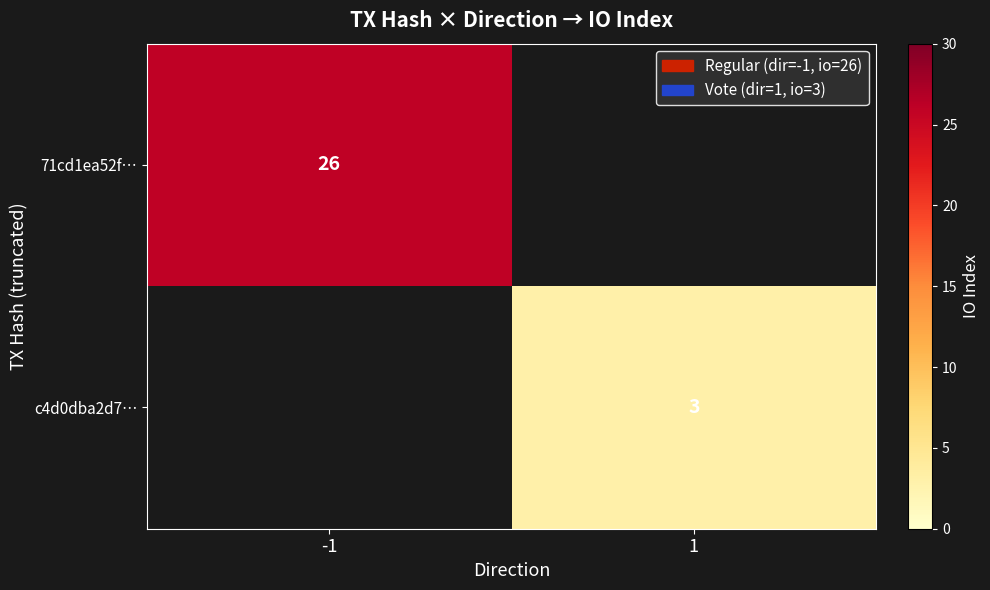

Is the value of 71cd1ea52f… at -1 greater than the value of c4d0dba2d7… at 1?

Yes